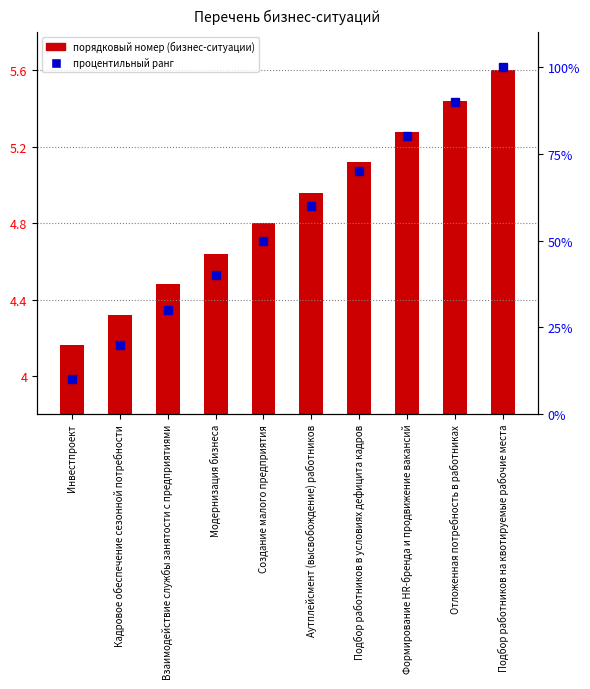

How many groups of bars are there?

10